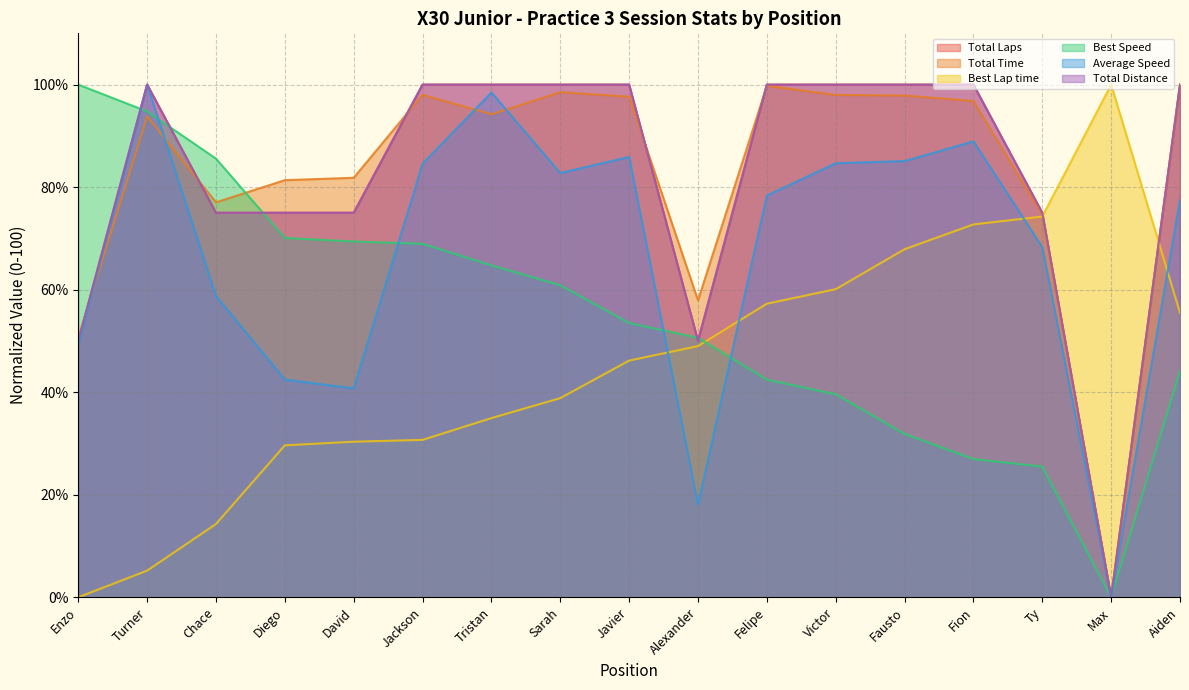

Which label corresponds to the largest value in the chart?

Turner